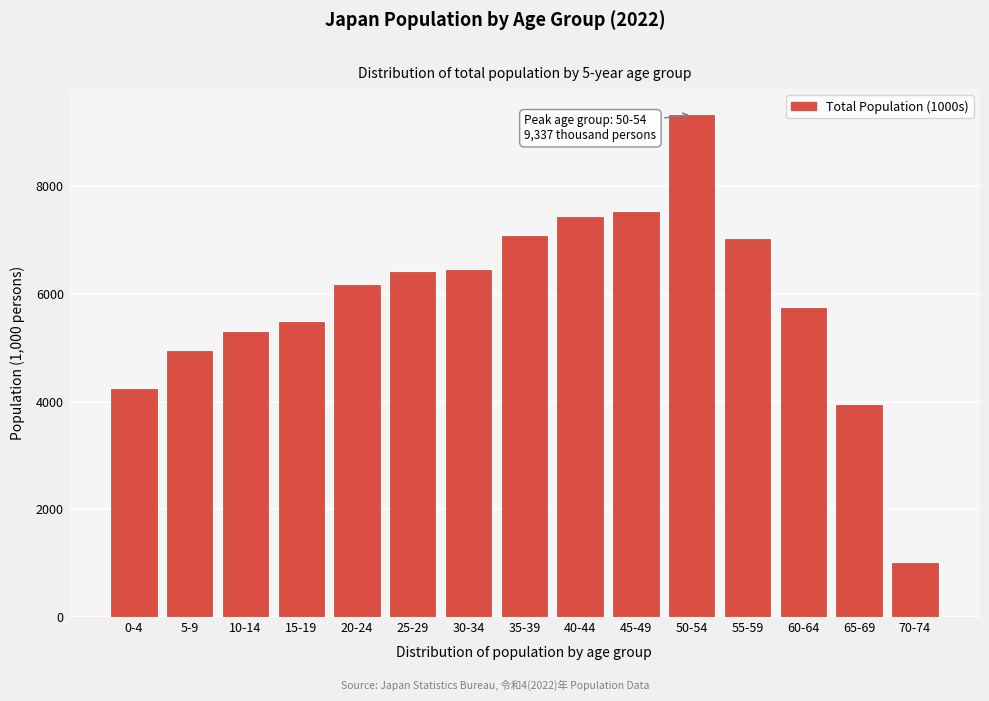

Reading right to left, list all the values displayed in this chart.

1019.5	3958.6	5745.9	7034.9	9337.1	7535.8	7444.0	7093.1	6469.7	6422.2	6179.2	5494.3	5307.7	4950.0	4255.9